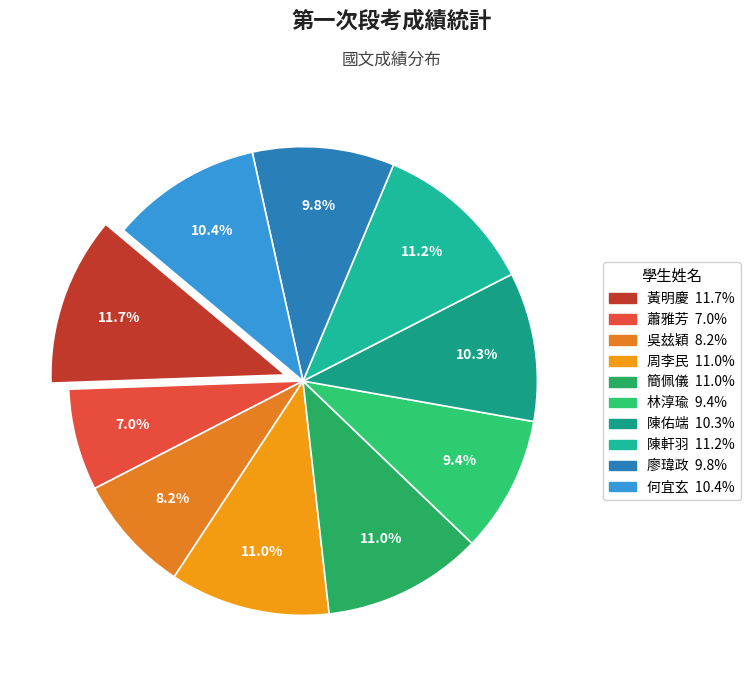

What is the total percentage of 廖瑋政 and 陳軒羽?

21.0%